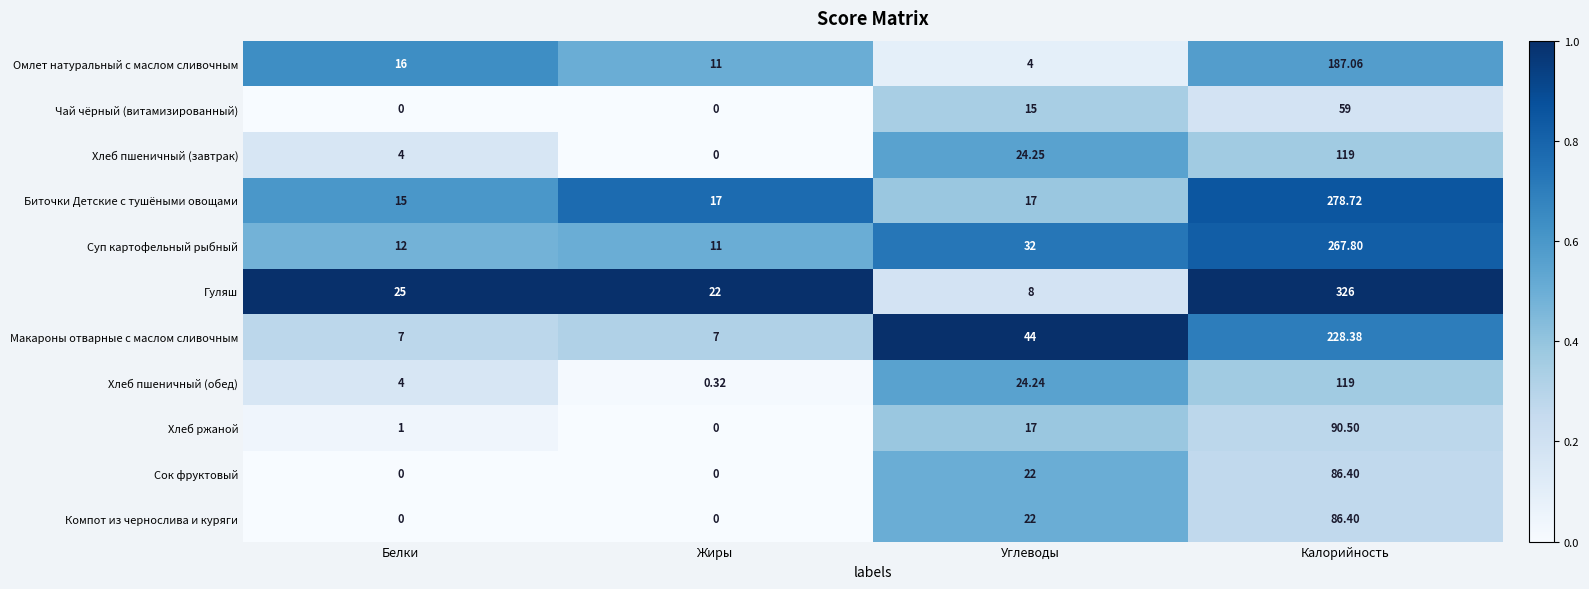

List the labels in order of Омлет натуральный с маслом сливочным value, largest first.

Калорийность, Белки, Жиры, Углеводы